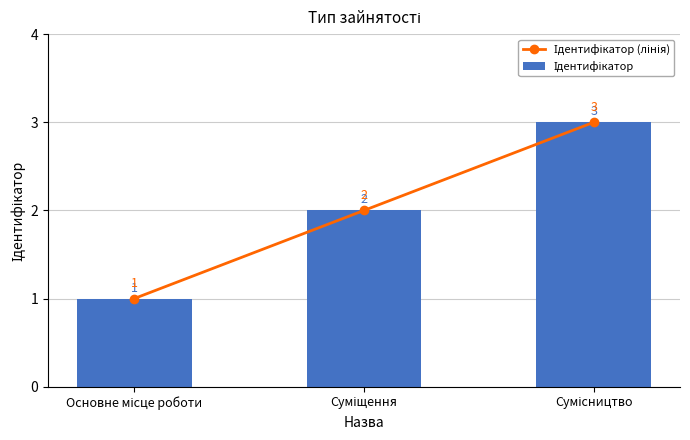

What is the label of the 1st bar from the left?

Основне місце роботи